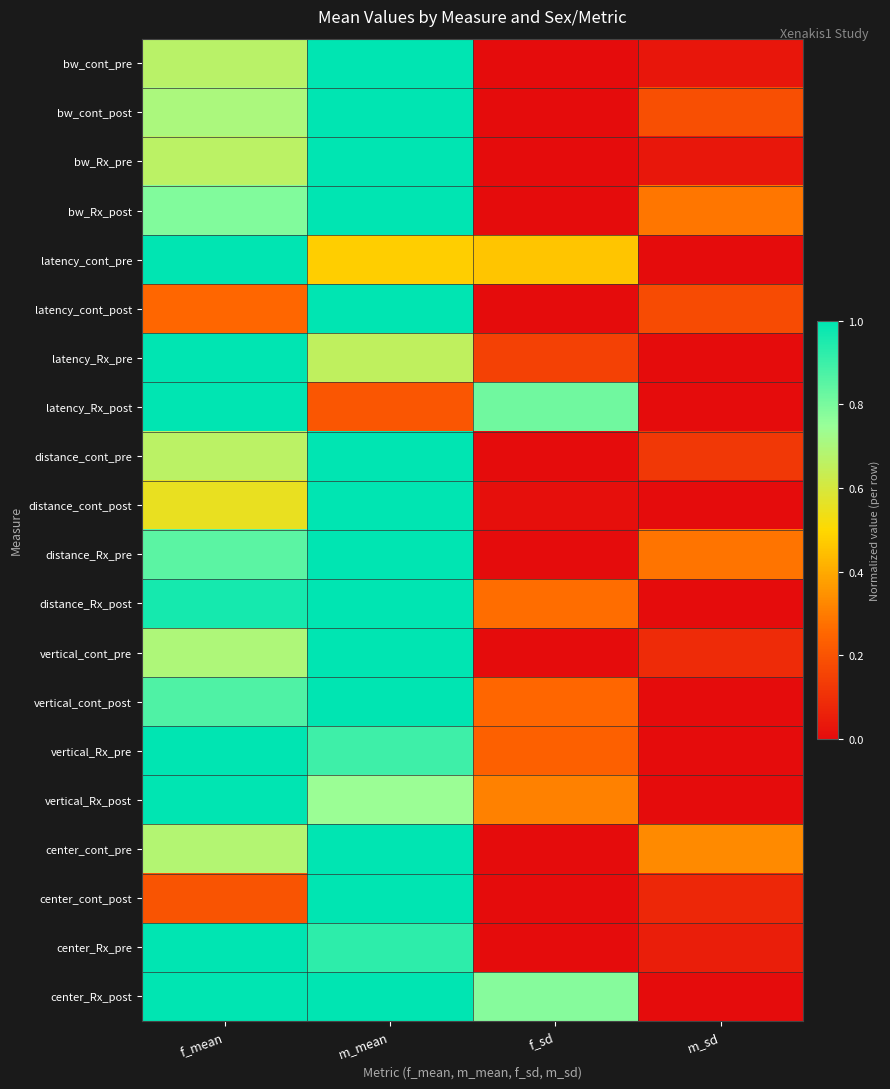

Reading left to right, transcribe all the data shown in this chart.

bw_cont_pre: f_mean=0.7	m_mean=1.0	f_sd=0.0	m_sd=0.0
bw_cont_post: f_mean=0.7	m_mean=1.0	f_sd=0.0	m_sd=0.2
bw_Rx_pre: f_mean=0.7	m_mean=1.0	f_sd=0.0	m_sd=0.0
bw_Rx_post: f_mean=0.8	m_mean=1.0	f_sd=0.0	m_sd=0.3
latency_cont_pre: f_mean=1.0	m_mean=0.5	f_sd=0.5	m_sd=0.0
latency_cont_post: f_mean=0.3	m_mean=1.0	f_sd=0.0	m_sd=0.2
latency_Rx_pre: f_mean=1.0	m_mean=0.7	f_sd=0.2	m_sd=0.0
latency_Rx_post: f_mean=1.0	m_mean=0.2	f_sd=0.8	m_sd=0.0
distance_cont_pre: f_mean=0.7	m_mean=1.0	f_sd=0.0	m_sd=0.1
distance_cont_post: f_mean=0.6	m_mean=1.0	f_sd=0.0	m_sd=0.0
distance_Rx_pre: f_mean=0.9	m_mean=1.0	f_sd=0.0	m_sd=0.3
distance_Rx_post: f_mean=1.0	m_mean=1.0	f_sd=0.3	m_sd=0.0
vertical_cont_pre: f_mean=0.7	m_mean=1.0	f_sd=0.0	m_sd=0.1
vertical_cont_post: f_mean=0.9	m_mean=1.0	f_sd=0.3	m_sd=0.0
vertical_Rx_pre: f_mean=1.0	m_mean=0.9	f_sd=0.2	m_sd=0.0
vertical_Rx_post: f_mean=1.0	m_mean=0.7	f_sd=0.3	m_sd=0.0
center_cont_pre: f_mean=0.7	m_mean=1.0	f_sd=0.0	m_sd=0.3
center_cont_post: f_mean=0.2	m_mean=1.0	f_sd=0.0	m_sd=0.1
center_Rx_pre: f_mean=1.0	m_mean=0.9	f_sd=0.0	m_sd=0.1
center_Rx_post: f_mean=1.0	m_mean=1.0	f_sd=0.8	m_sd=0.0